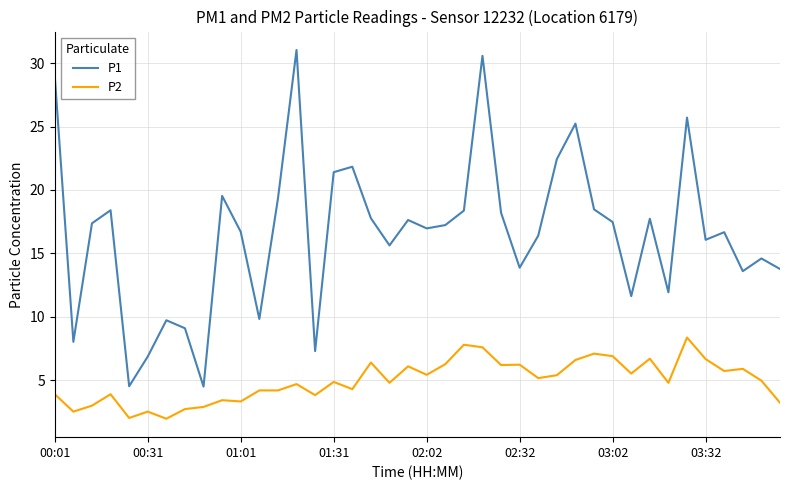

What is the average value of the P1 series?

16.6